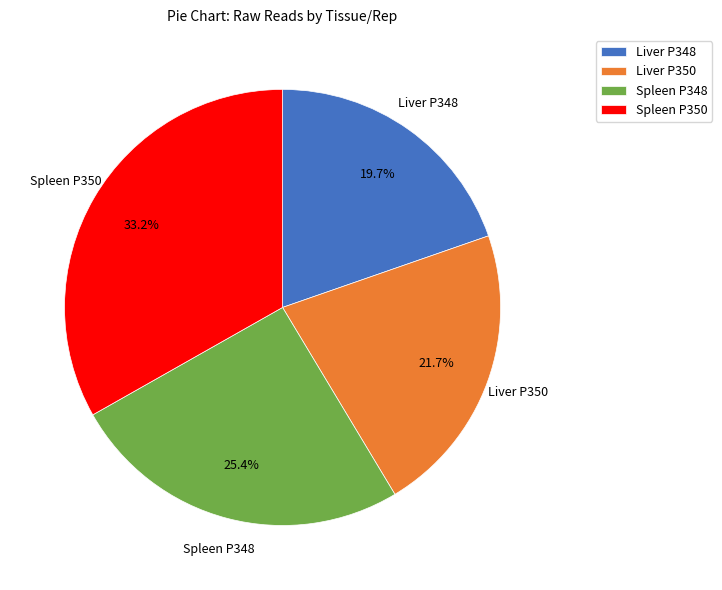

How many slices are in this pie chart?

4